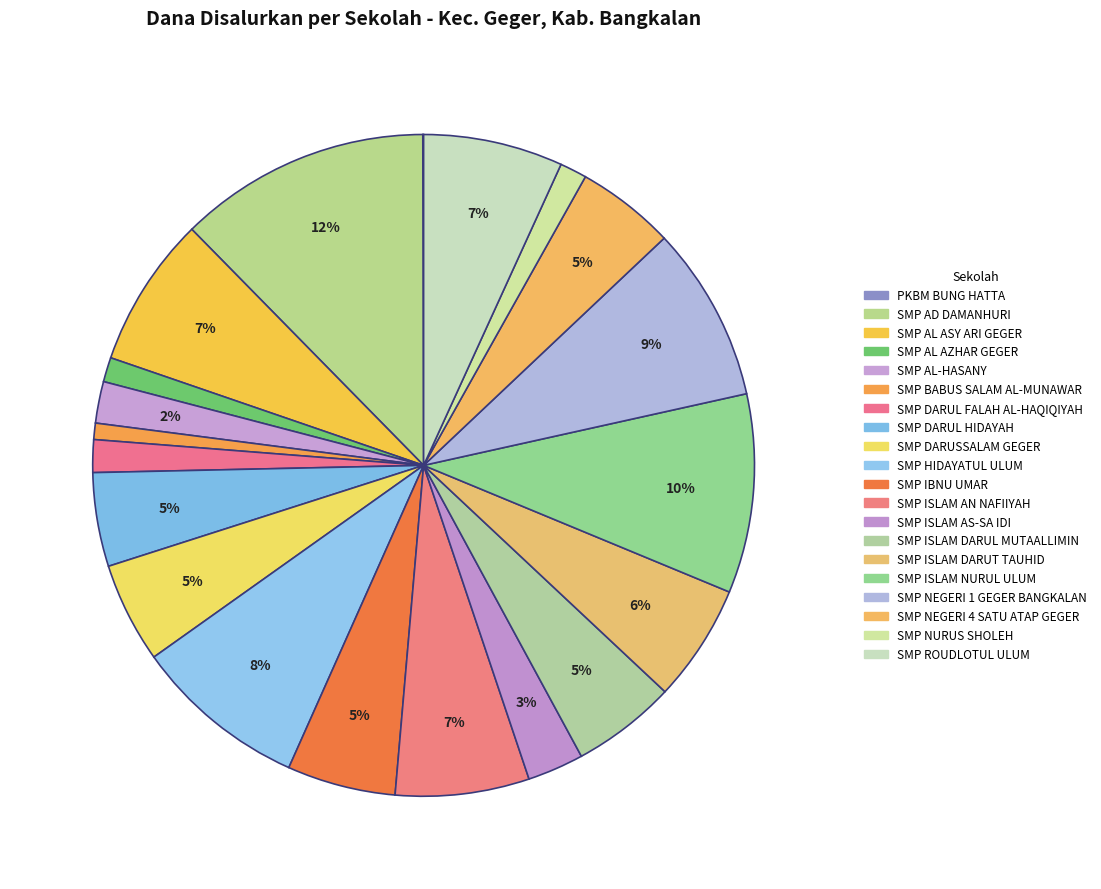

What is the largest slice in the pie chart?

SMP AD DAMANHURI